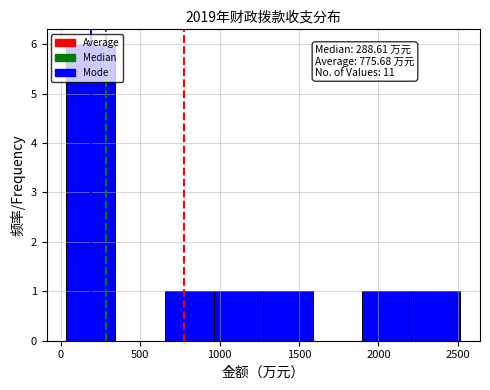

Over which range of the x-axis is the bar tallest?

50 to 350